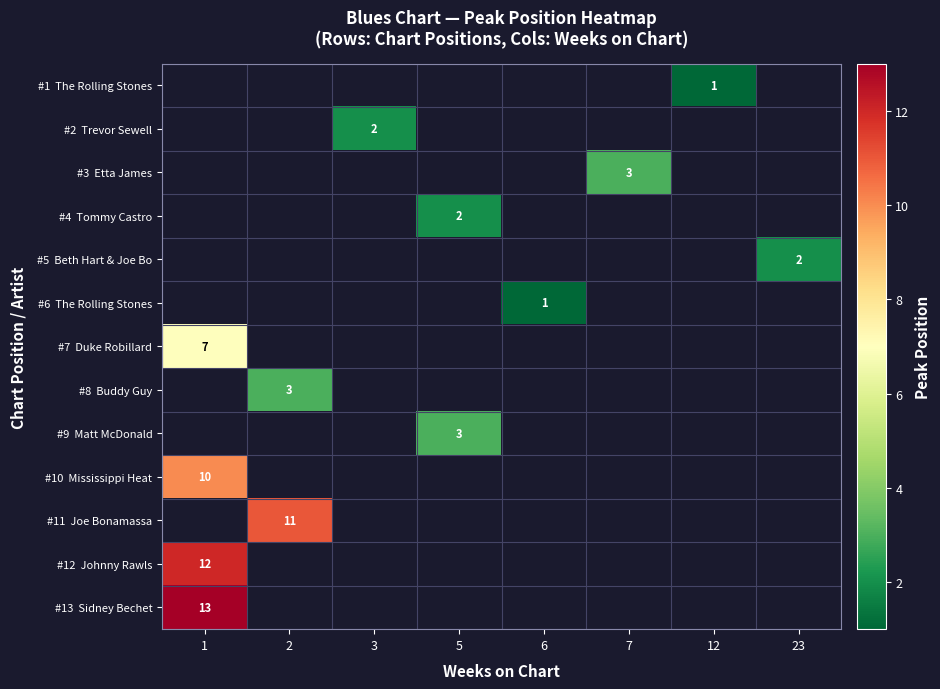

How many data points does each series have?

8